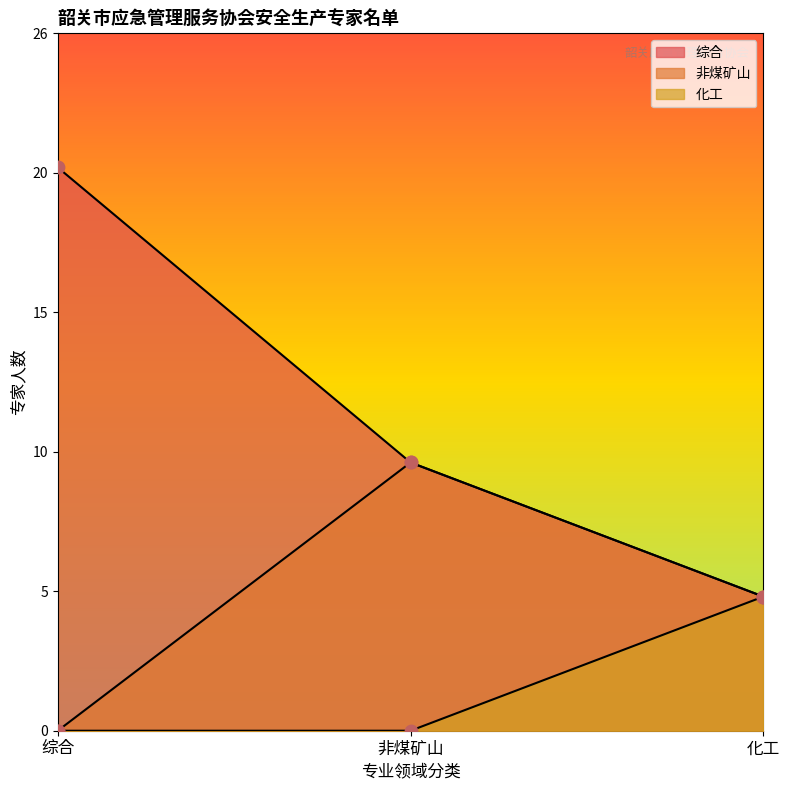

Which series contains the highest Y value?

综合